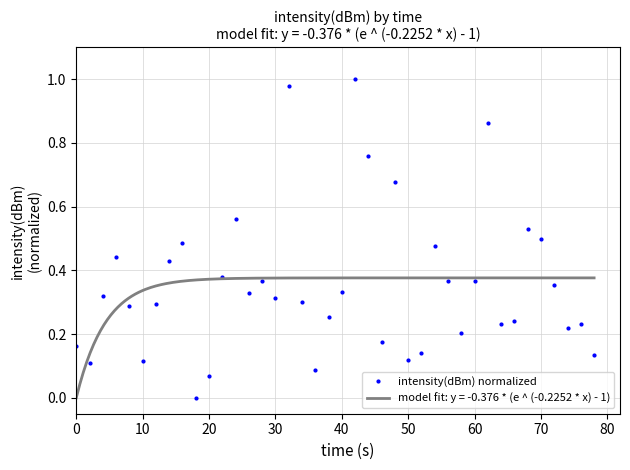

How many data points does each series have?

40